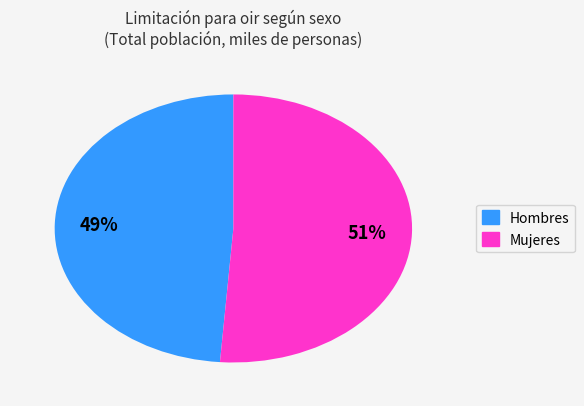

What is the smallest slice in the pie chart?

Hombres